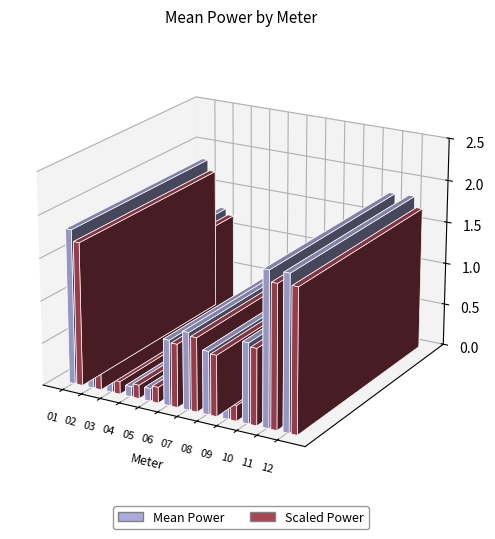

What is the change in value from 07 to 08?

-0.2